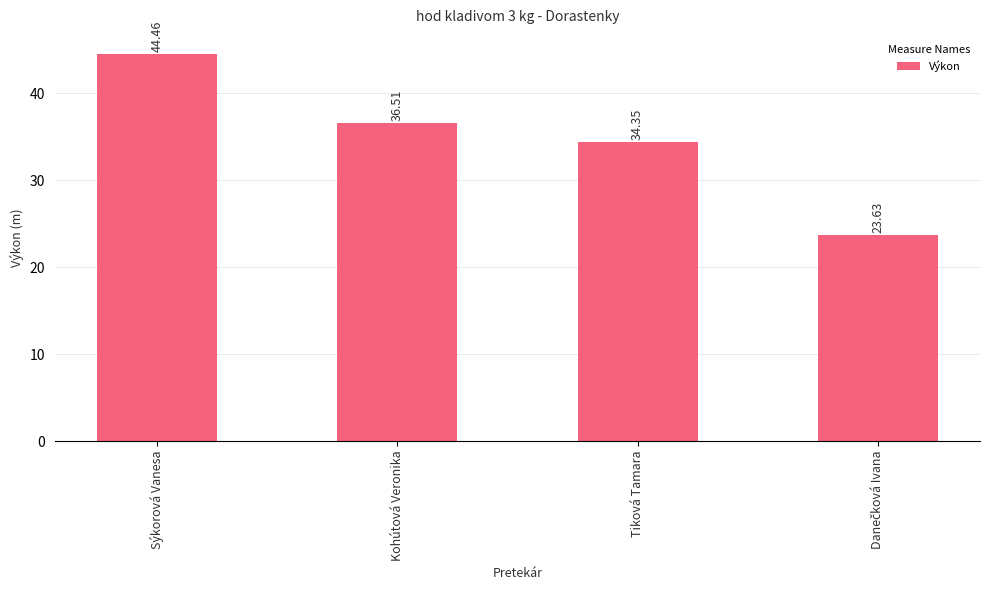

What is the maximum value shown in the chart?

44.5